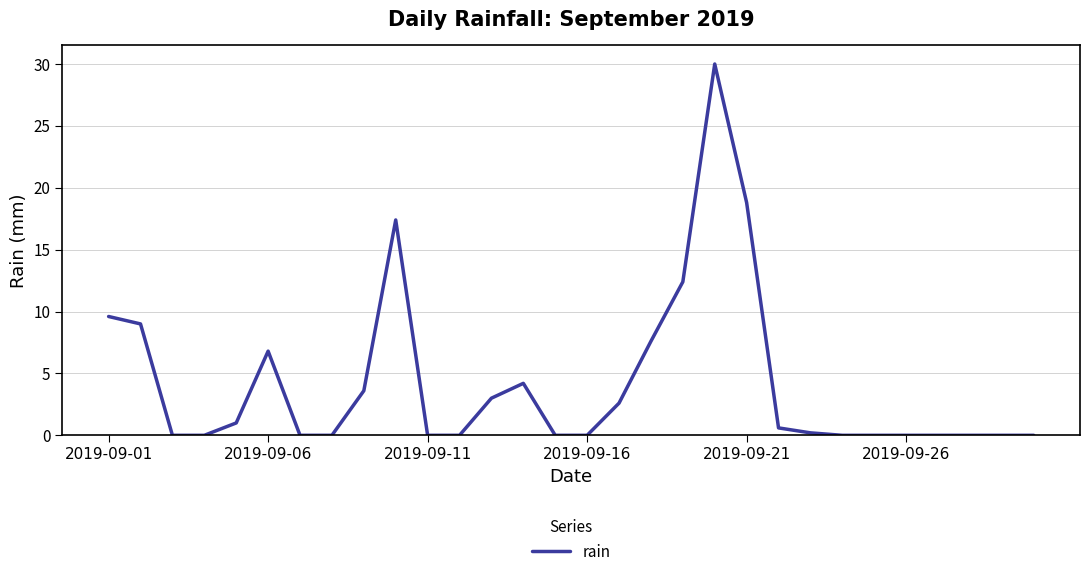

True or false: there are more than 1 points higher than both neighbors.

True